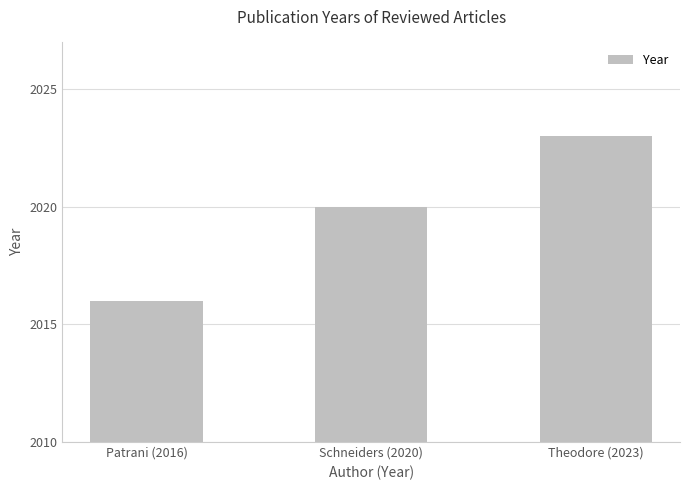

Approximately how many times larger is the value at Schneiders (2020) compared to Patrani (2016)?

1.0